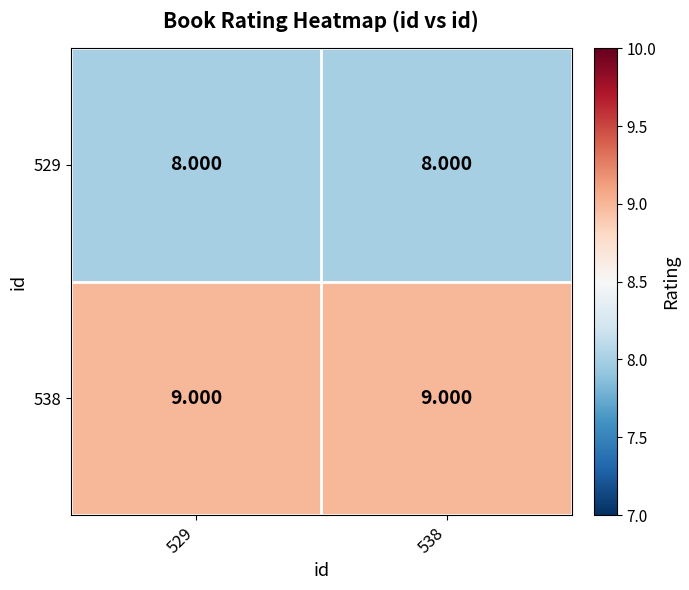

Is the value of 529 at 538 greater than the value of 538 at 538?

No